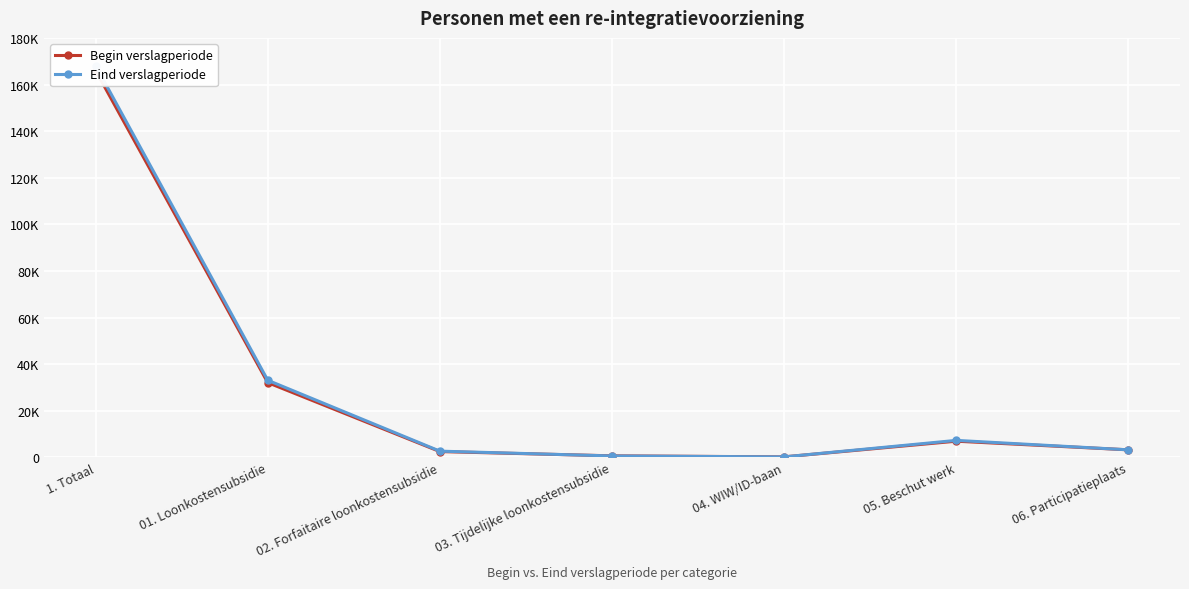

List the series in order of their peak value, lowest first.

Begin verslagperiode, Eind verslagperiode